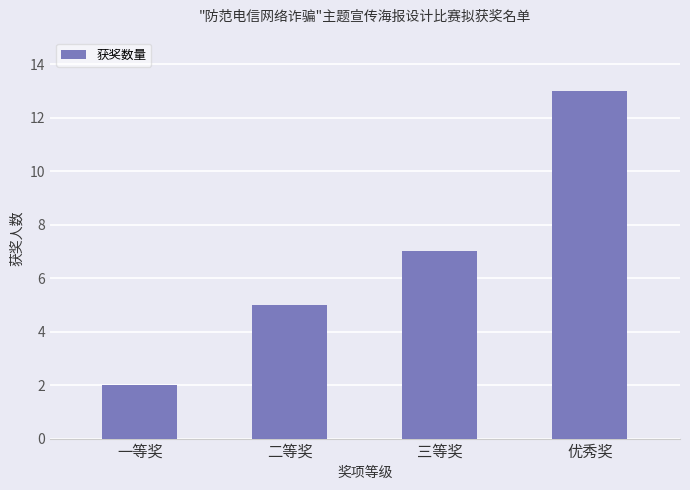

What is the minimum value shown in the chart?

2